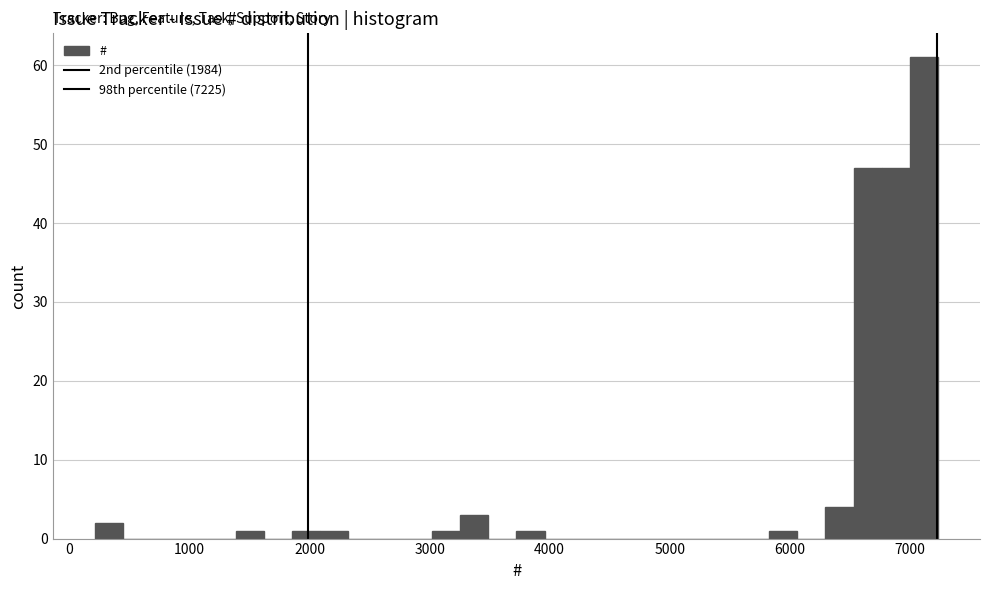

Read against the x-axis, roughly where is the centre of the tallest bar?

7100